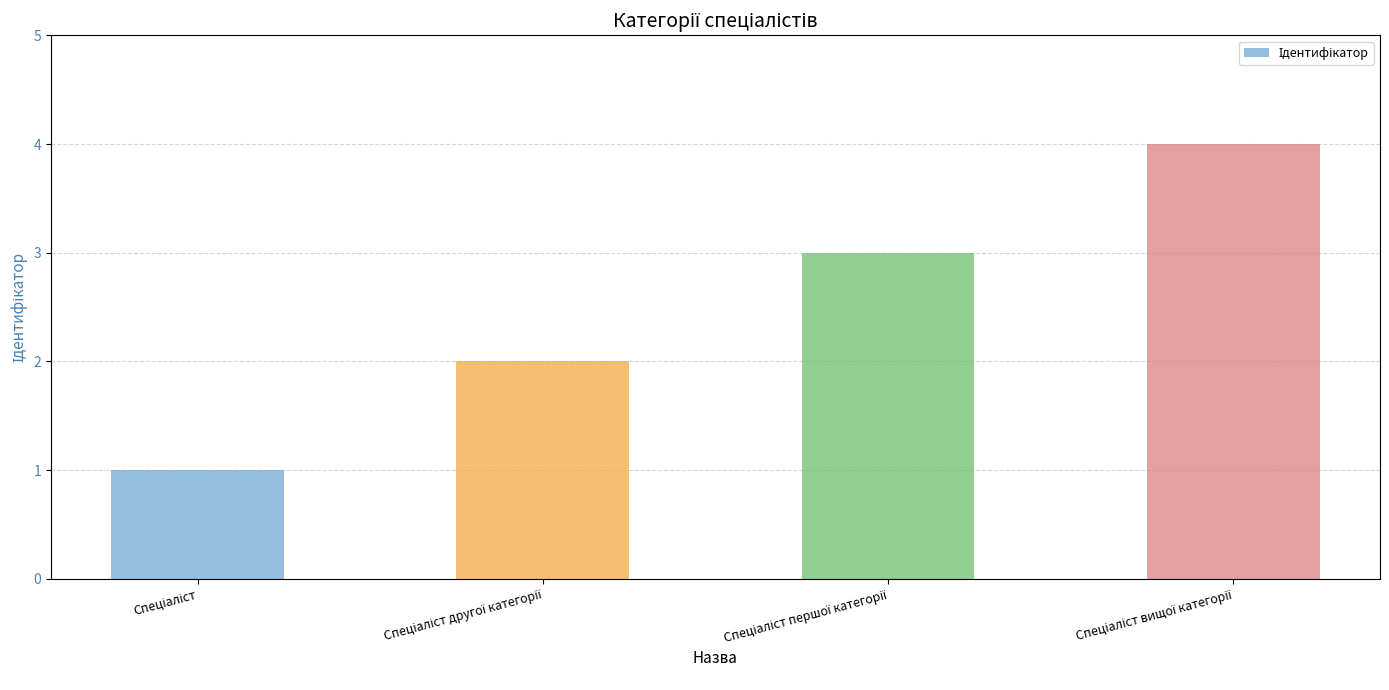

What is the difference between the maximum and minimum values?

3